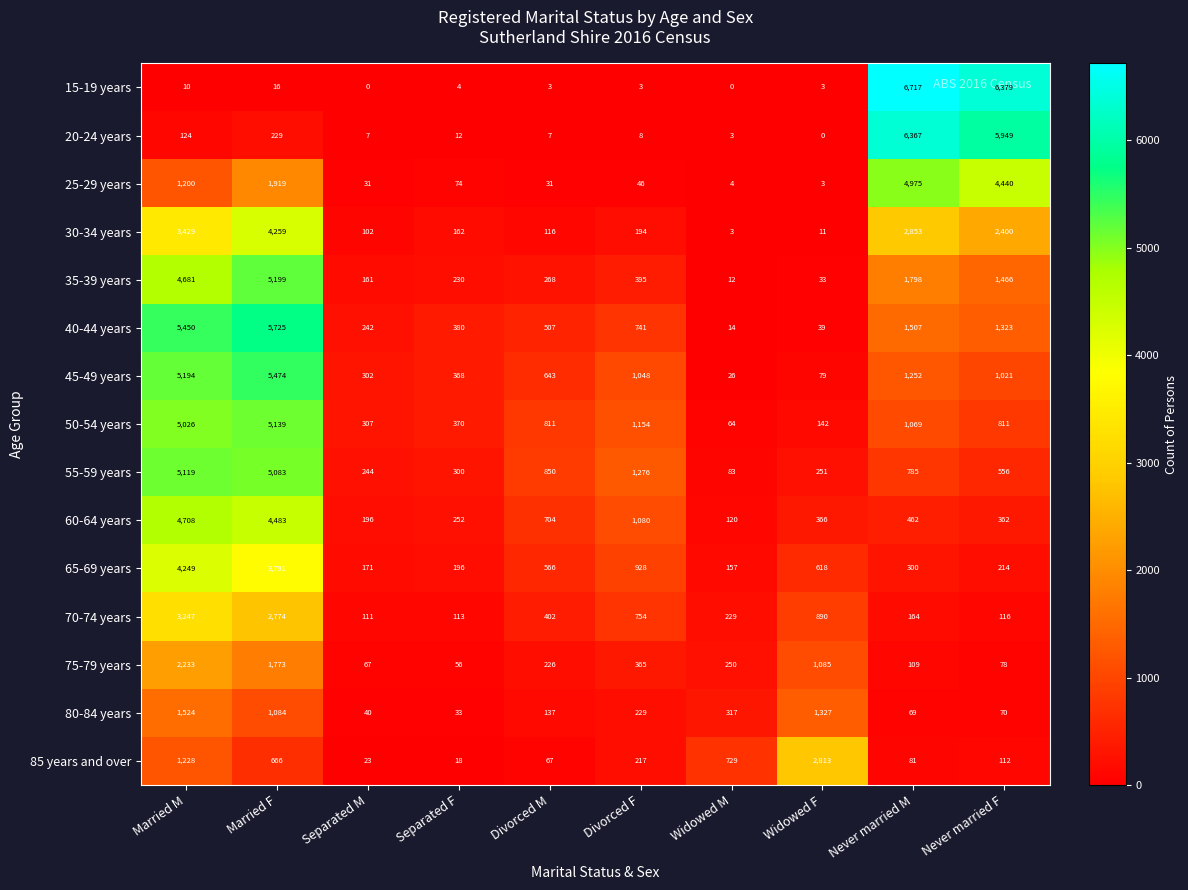

What is the sum of the 40-44 years values at Widowed M and Separated F?

394